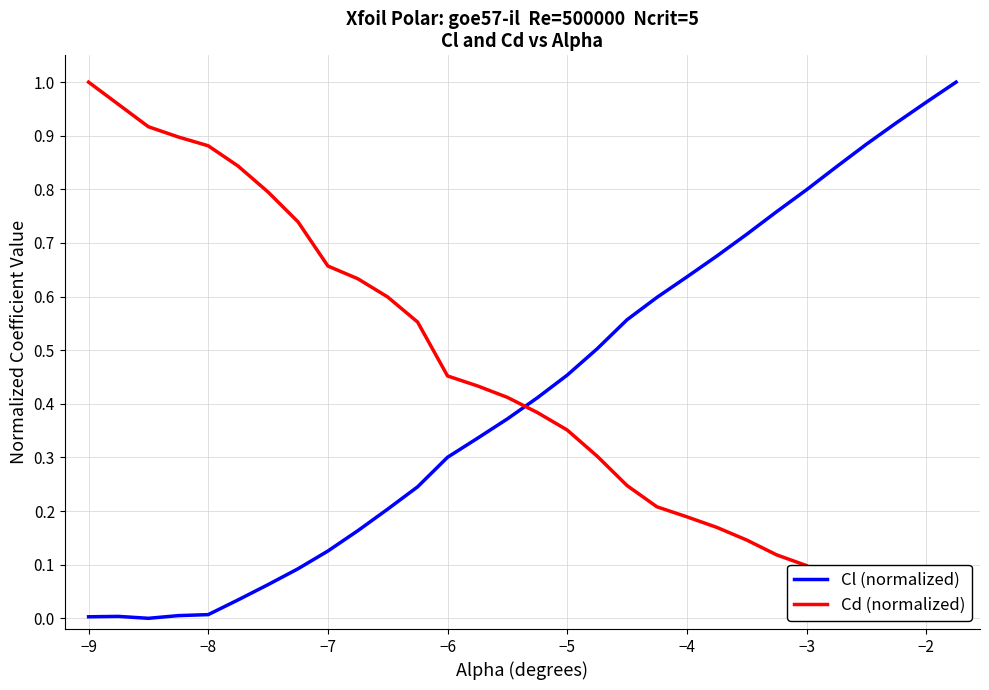

Which series has the largest total across all categories?

Cd (normalized)